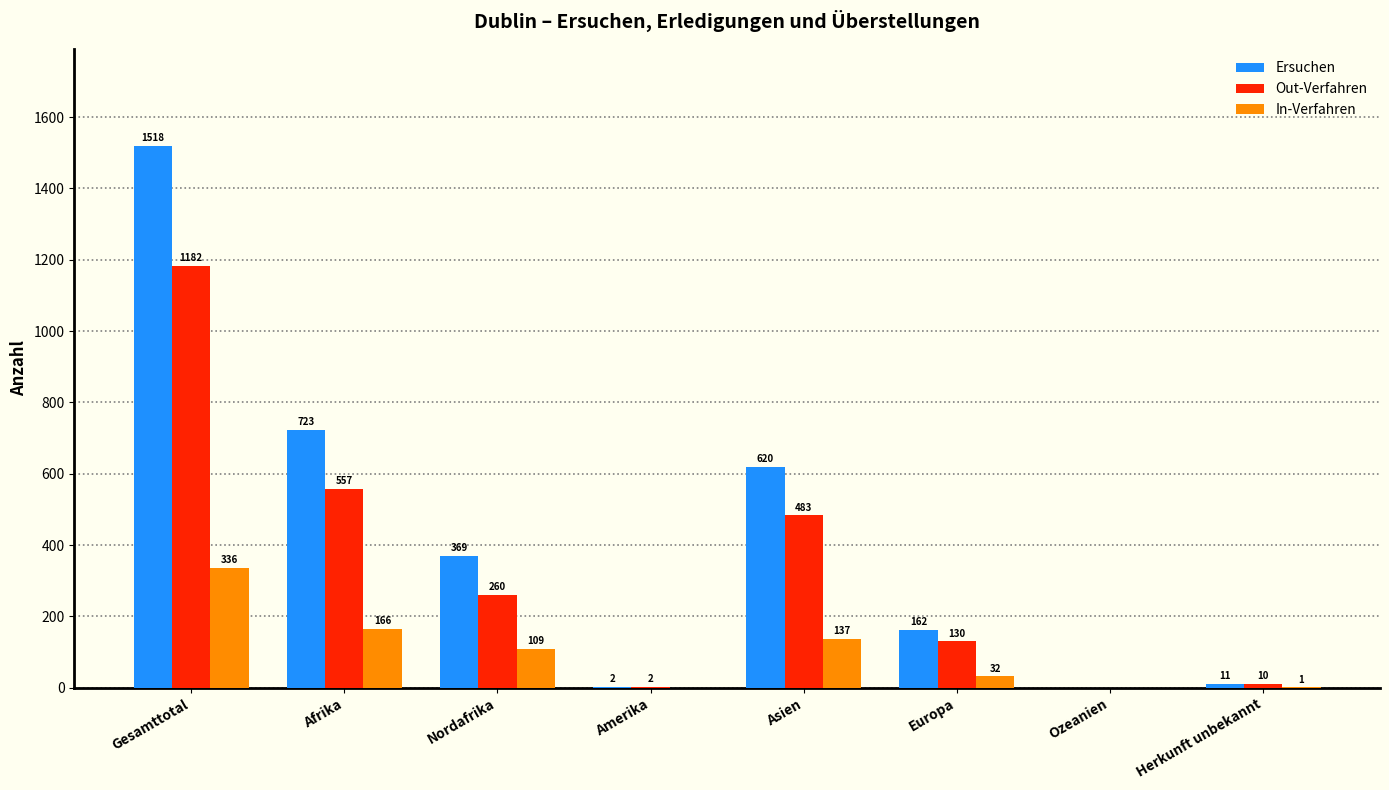

Reading left to right, transcribe all the data shown in this chart.

Ersuchen: Gesamttotal=1518	Afrika=723	Nordafrika=369	Amerika=2	Asien=620	Europa=162	Ozeanien=0	Herkunft unbekannt=11
Out-Verfahren: Gesamttotal=1182	Afrika=557	Nordafrika=260	Amerika=2	Asien=483	Europa=130	Ozeanien=0	Herkunft unbekannt=10
In-Verfahren: Gesamttotal=336	Afrika=166	Nordafrika=109	Amerika=0	Asien=137	Europa=32	Ozeanien=0	Herkunft unbekannt=1